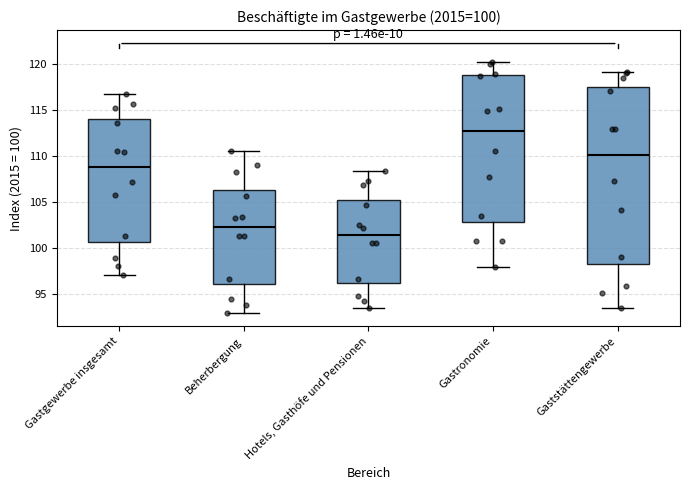

Which box is the tallest, from its lower edge to its upper edge?

Gaststättengewerbe